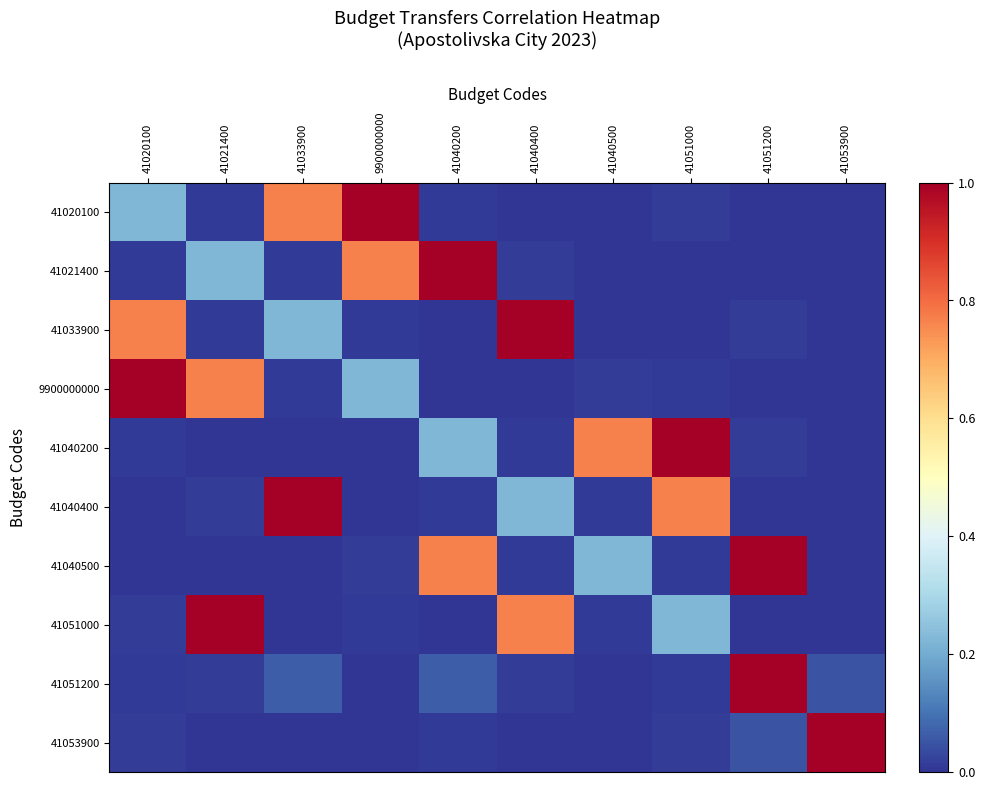

Where is 41040200 nearest to the value 0?

41021400